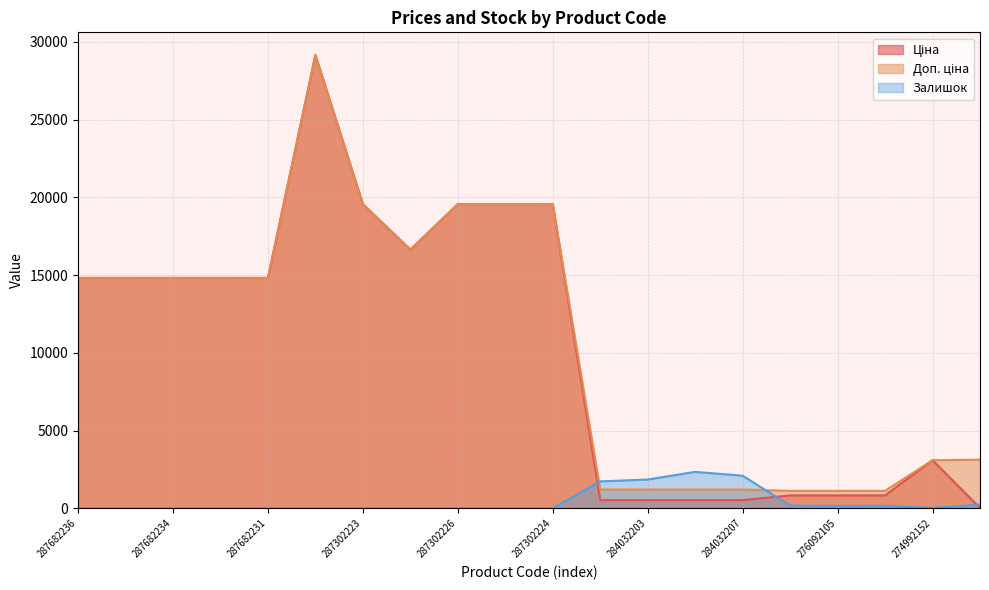

True or false: Доп. ціна and Ціна cross at least once.

False